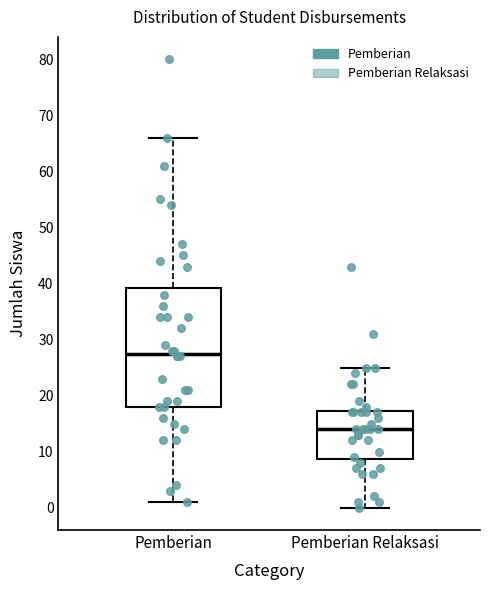

Which box has the lowest median line?

Pemberian Relaksasi